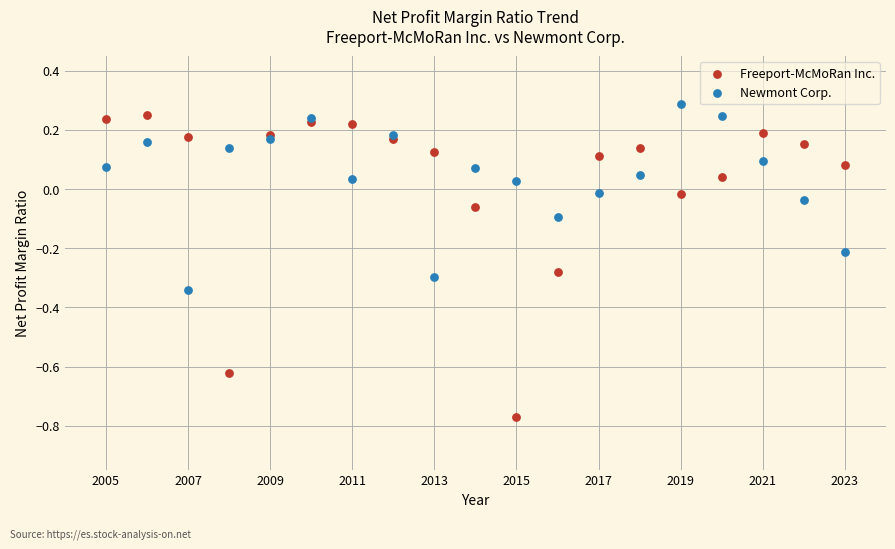

What is the X range (max minus min) for the scatter plot?

18.0